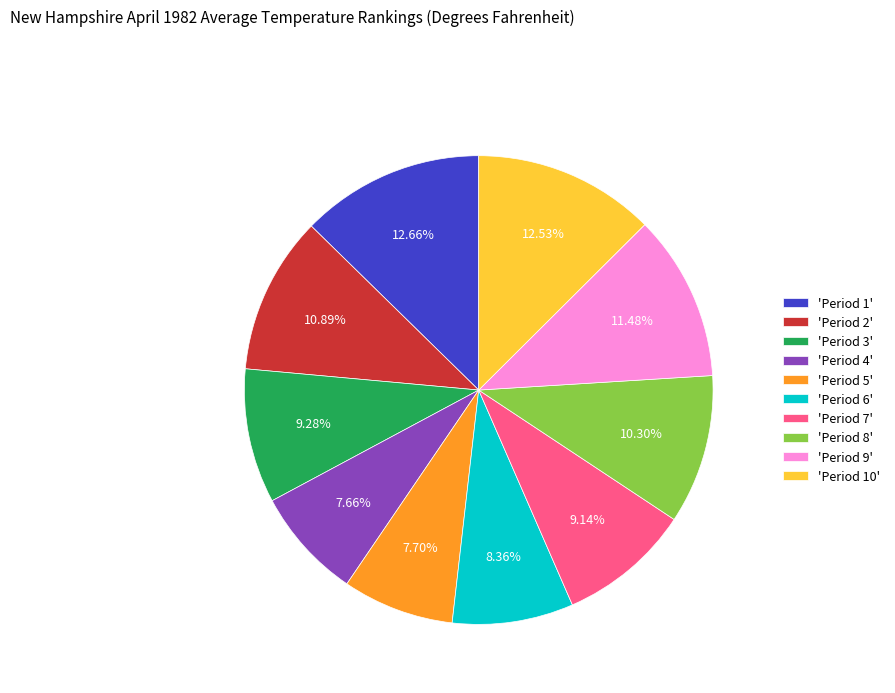

Between 'Period 7' and 'Period 9', which is larger?

'Period 9'